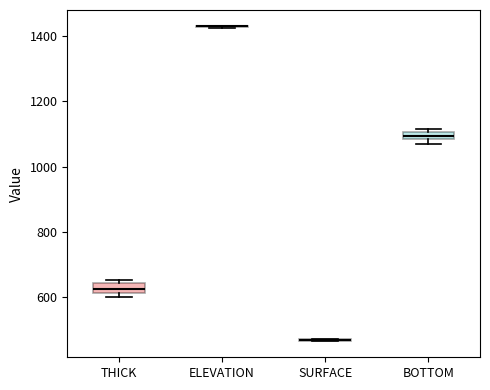

Where is the upper edge of the box for THICK on the y-axis? The values are not printed on the chart, so give them approximately, as read against the axis.

640